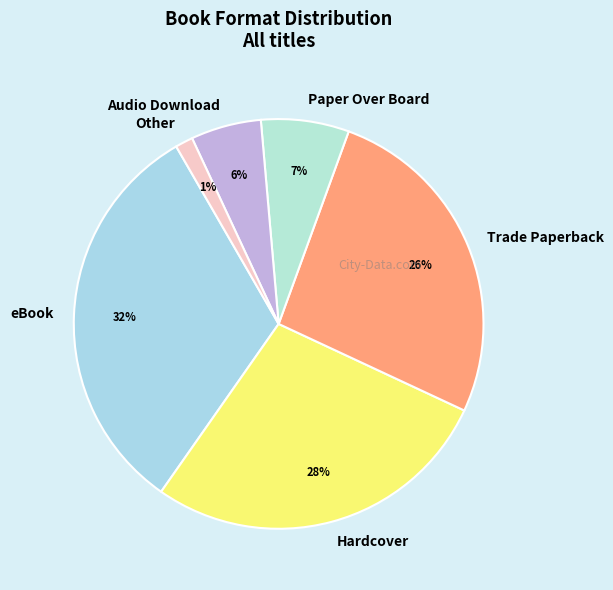

Rank the categories by value from highest to lowest.

eBook, Hardcover, Trade Paperback, Paper Over Board, Audio Download, Other